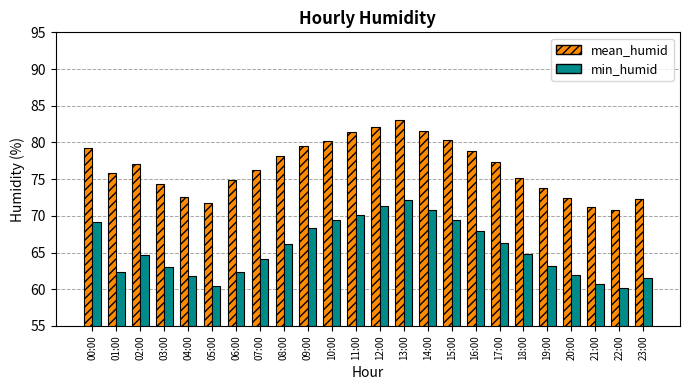

The value of mean_humid at 17:00 is 77.4. True or false?

True